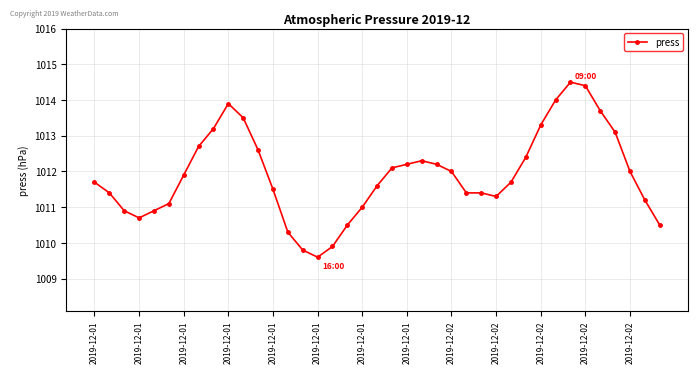

What is the value of the 16th point from the left?

1009.6